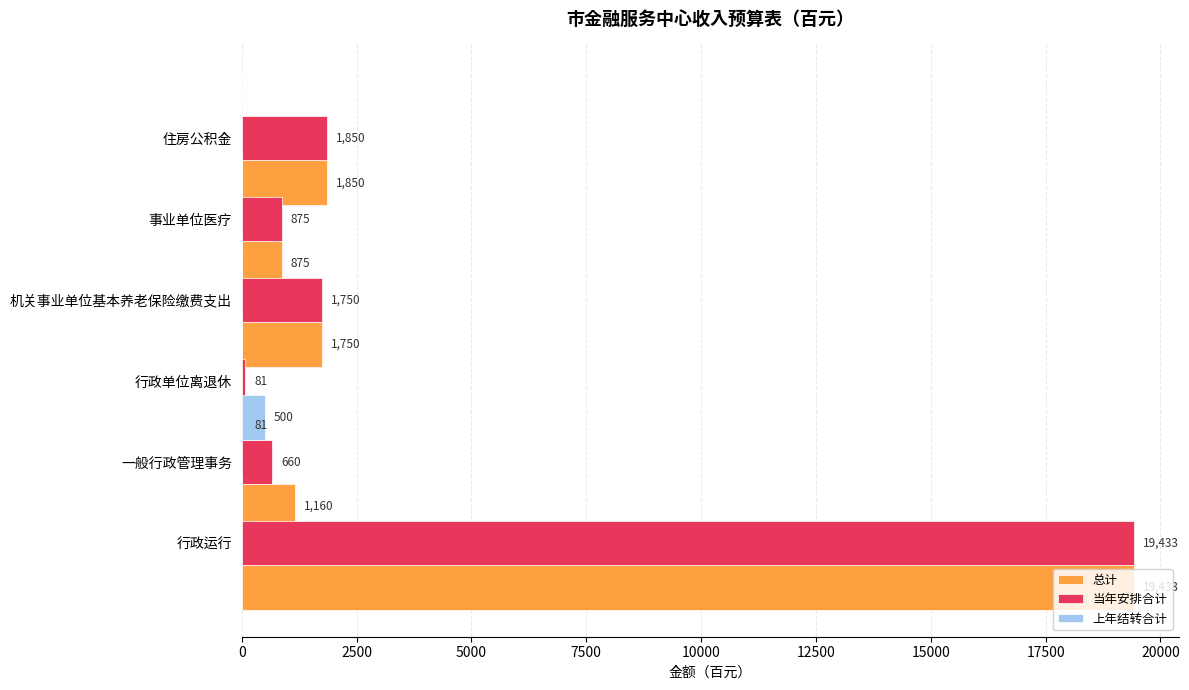

Rank the series by their maximum value, from lowest to highest.

上年结转合计, 总计, 当年安排合计